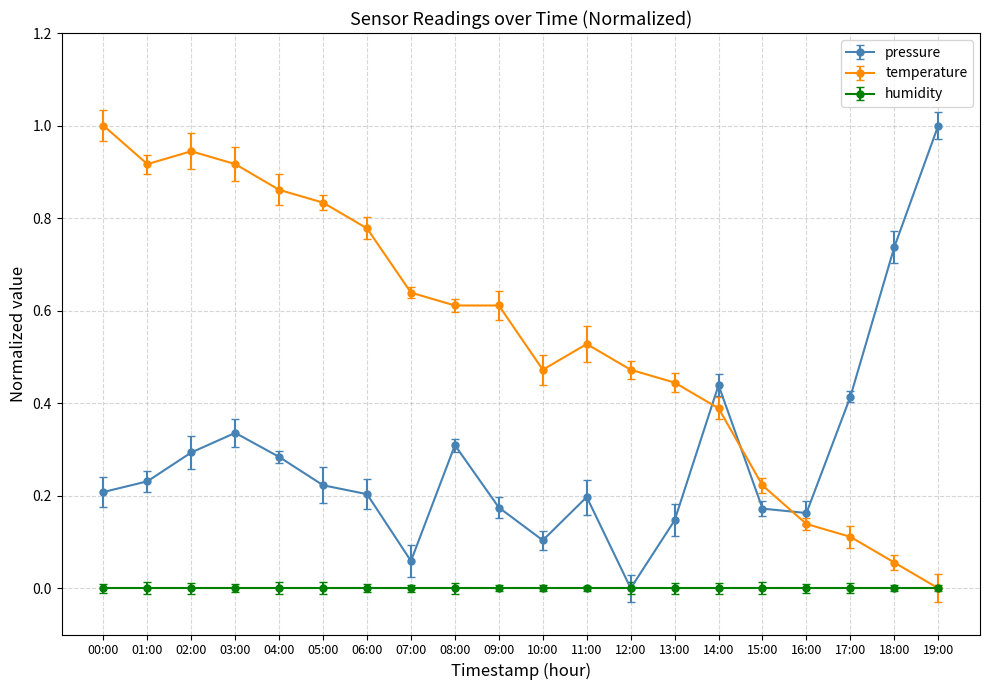

The pressure series shows 0.1 at 06:00. True or false?

False